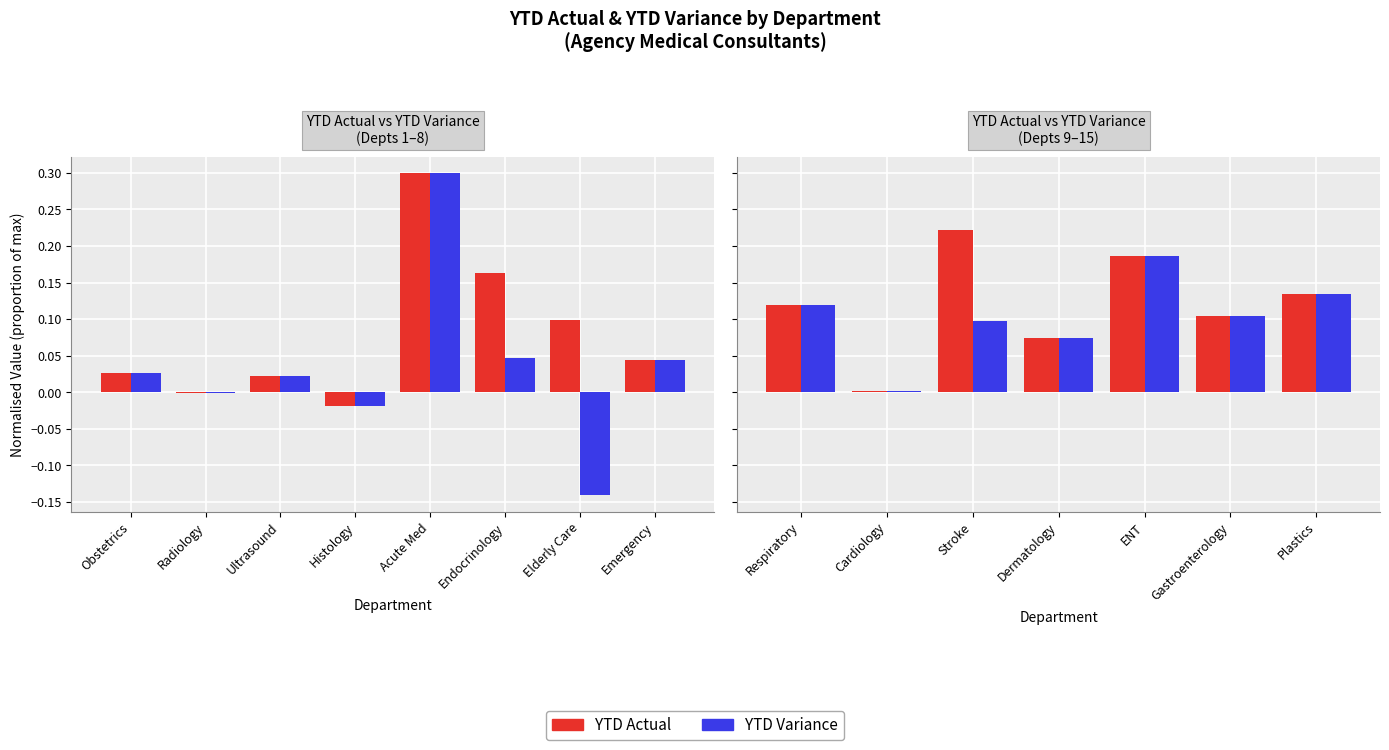

How many series are shown in this chart?

2